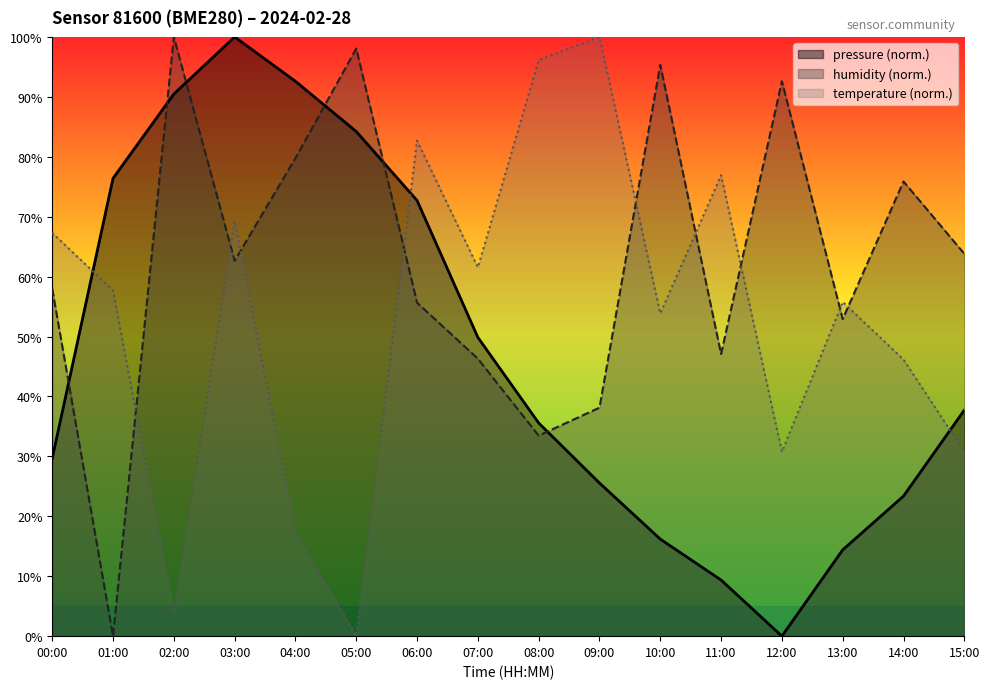

Which series has the largest total across all categories?

humidity